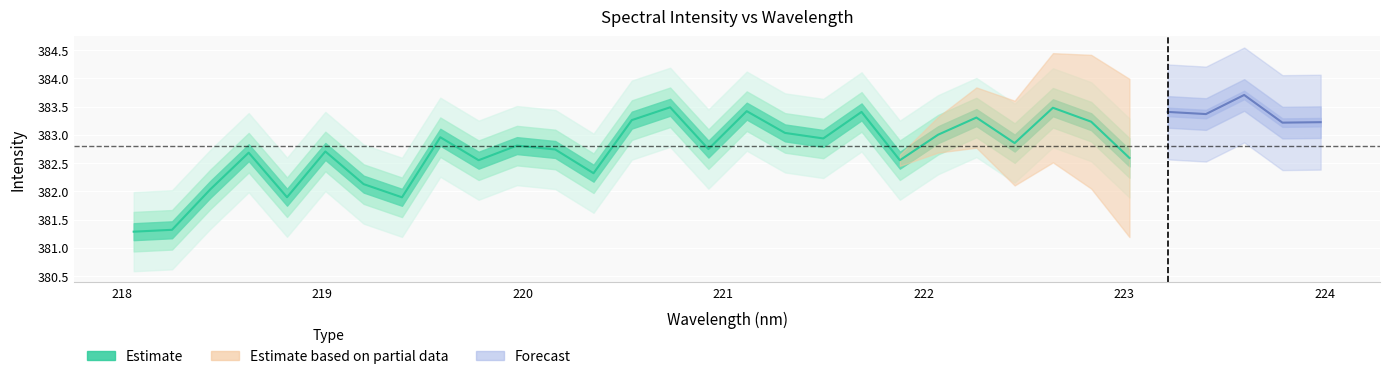

Is this an area chart (filled region under the line)?

No